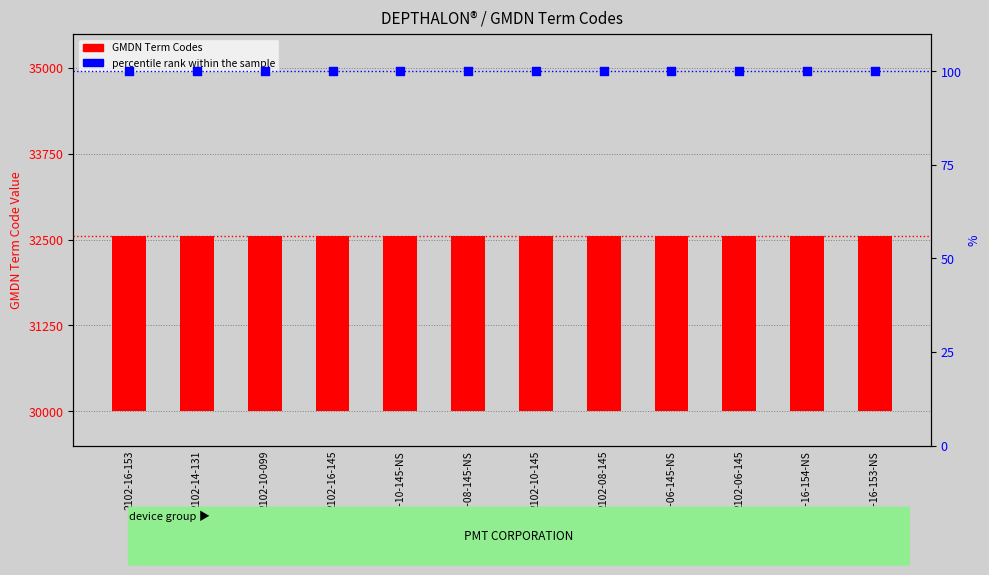

What are all the series names shown in the legend?

GMDN Term Codes, percentile rank within the sample